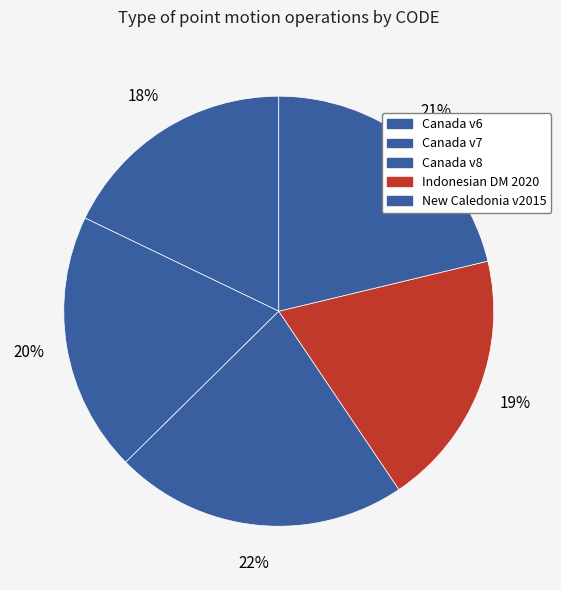

Which slice is the smallest?

Canada velocity grid v6